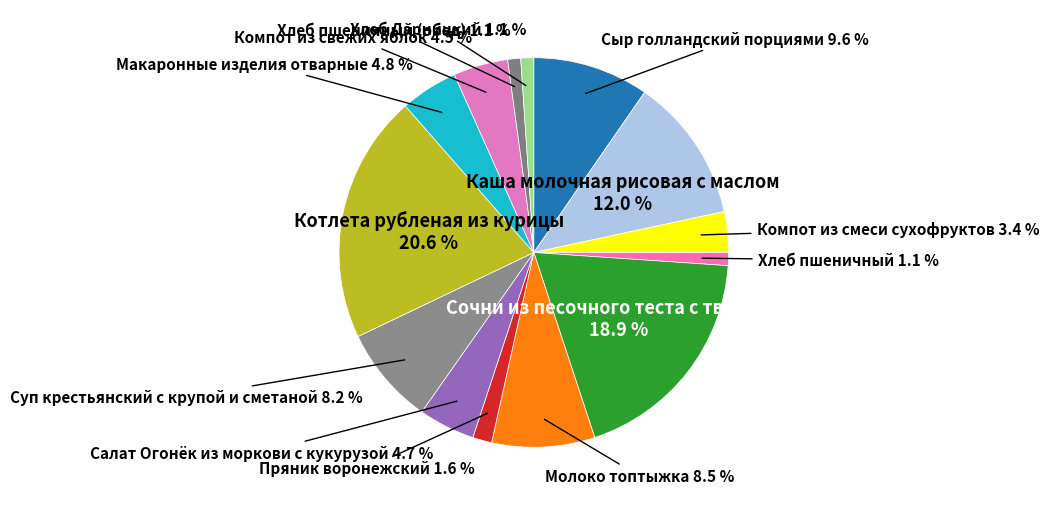

What is the largest slice in the pie chart?

Котлета рубленая из курицы